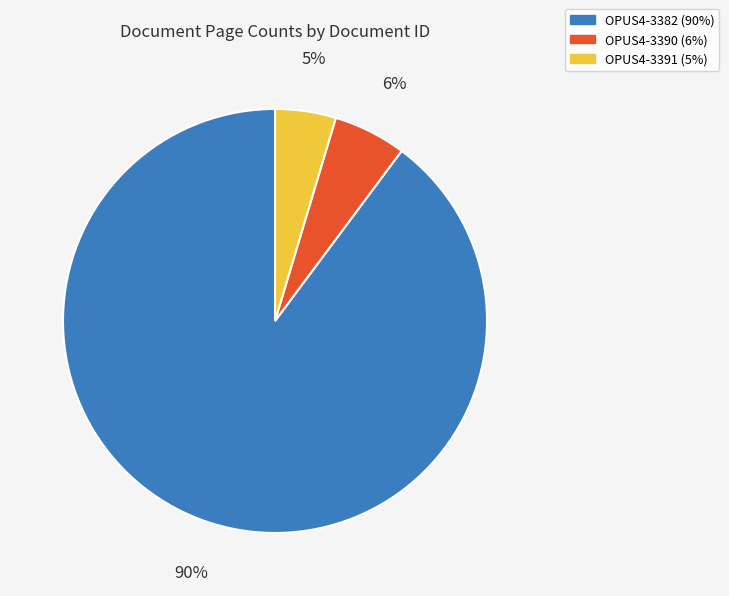

Is the sum of OPUS4-3390 and OPUS4-3391 greater than half?

No